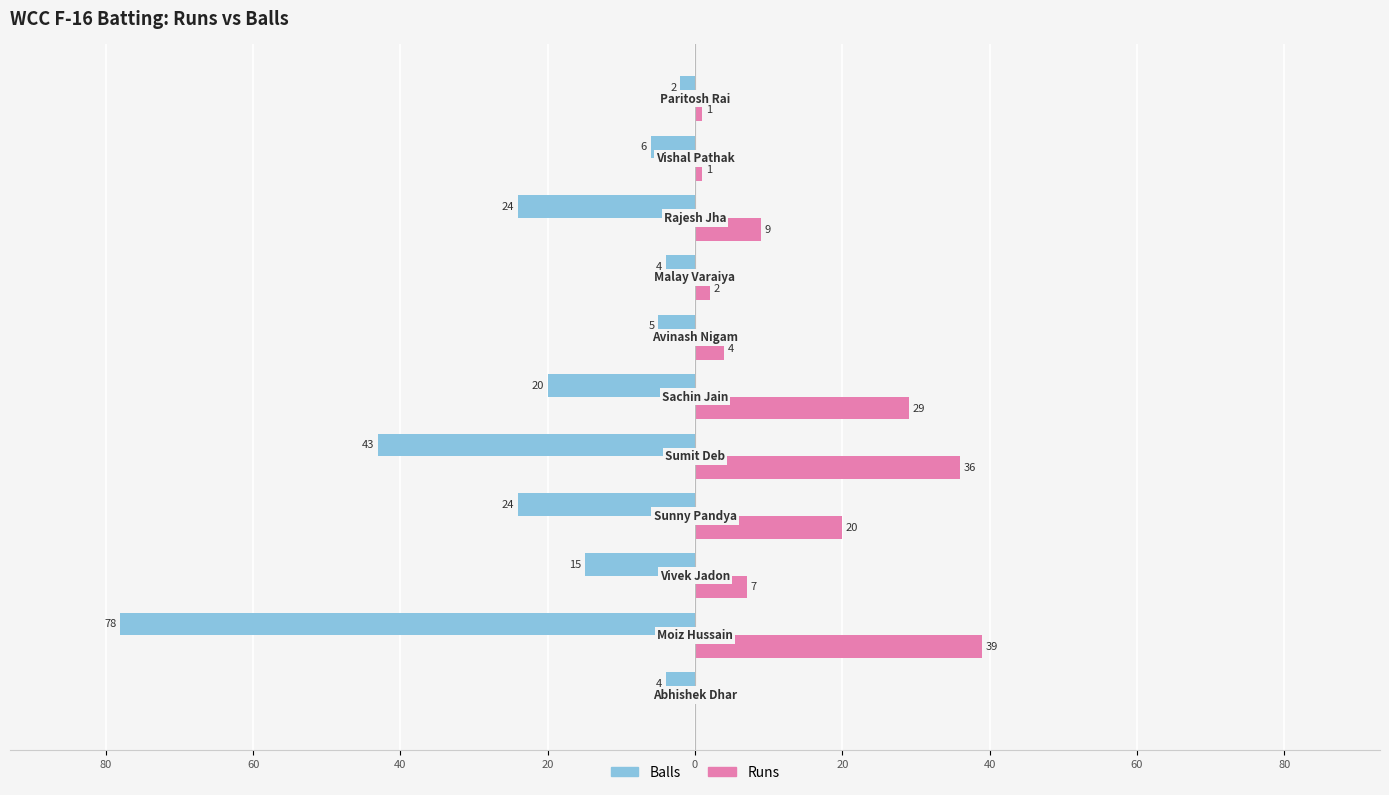

What are all the series names shown in the legend?

Balls, Runs